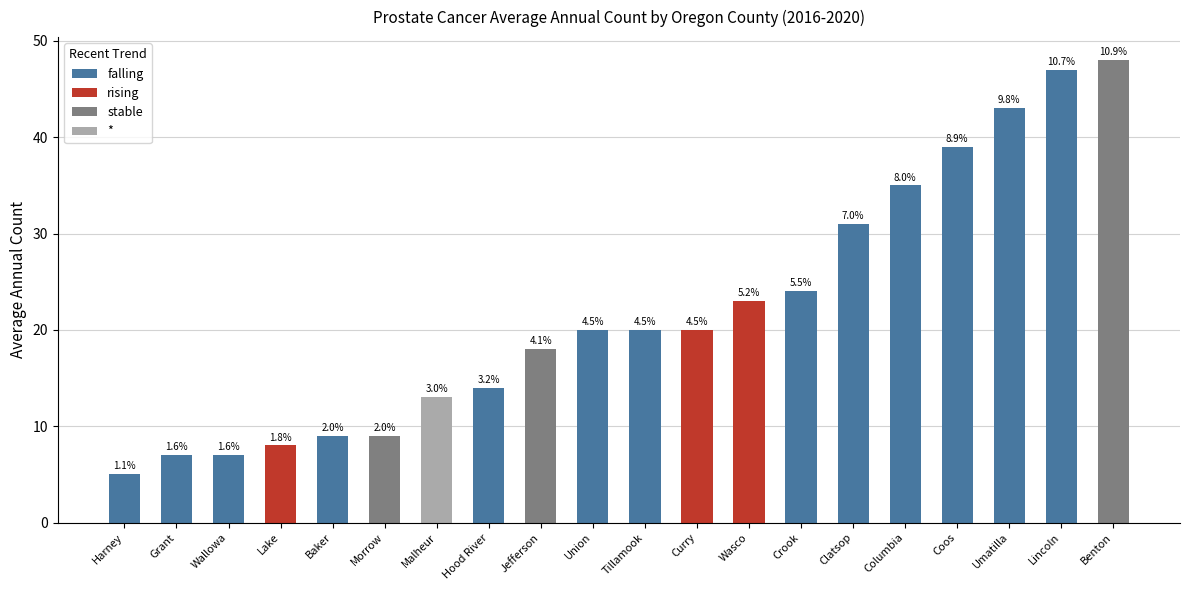

Reading left to right, extract all data points from this chart.

Harney=5	Grant=7	Wallowa=7	Lake=8	Baker=9	Morrow=9	Malheur=13	Hood River=14	Jefferson=18	Union=20	Tillamook=20	Curry=20	Wasco=23	Crook=24	Clatsop=31	Columbia=35	Coos=39	Umatilla=43	Lincoln=47	Benton=48